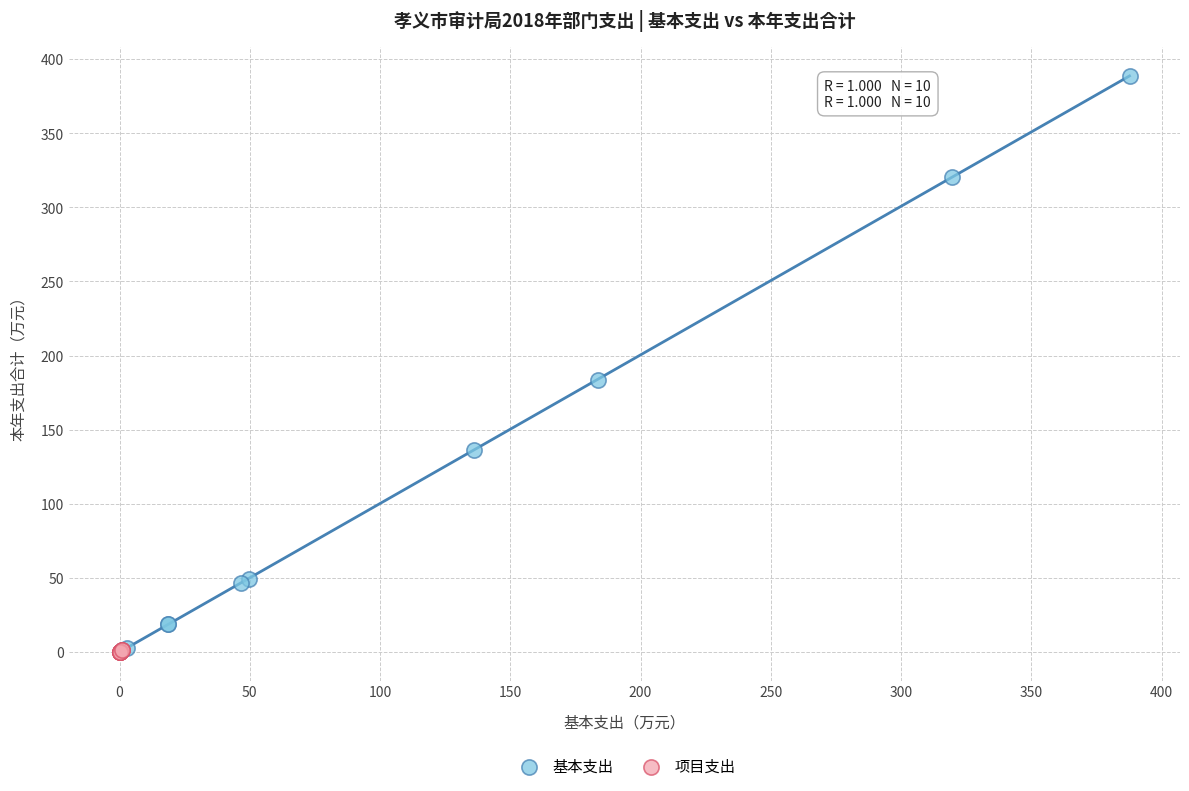

Which series contains the highest Y value?

基本支出